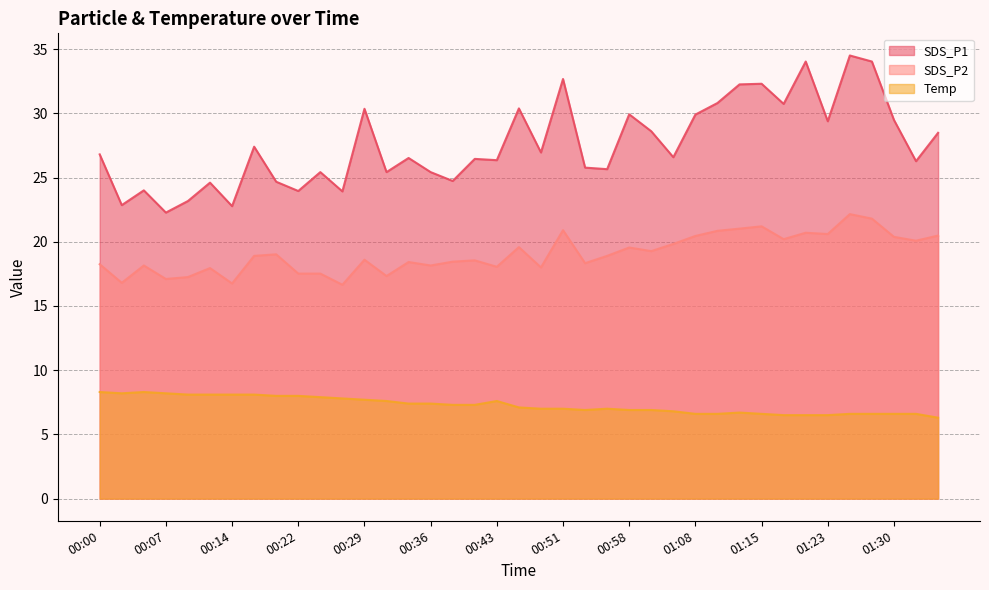

How many lines are shown in the chart?

3